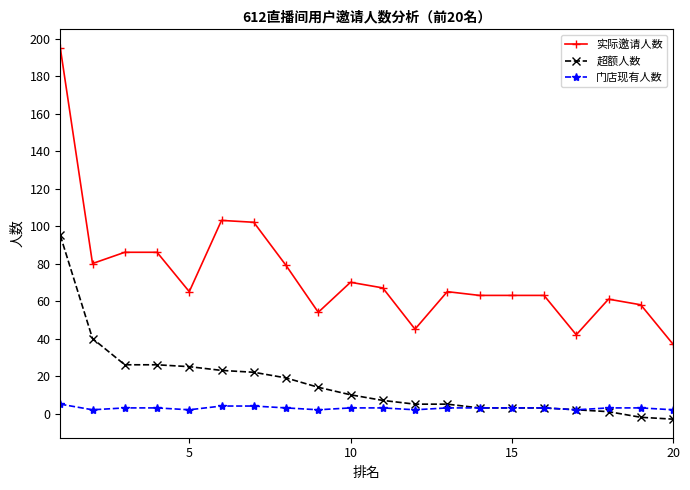

True or false: 实际邀请人数 has more than 0 points higher than both neighbors.

True